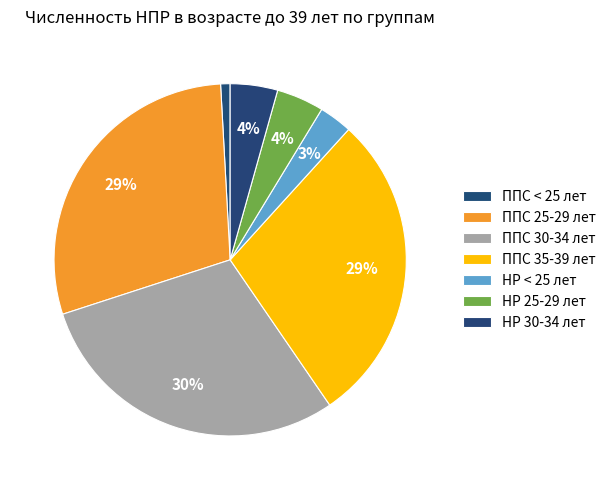

Which slice is the largest?

ППС 30-34 лет